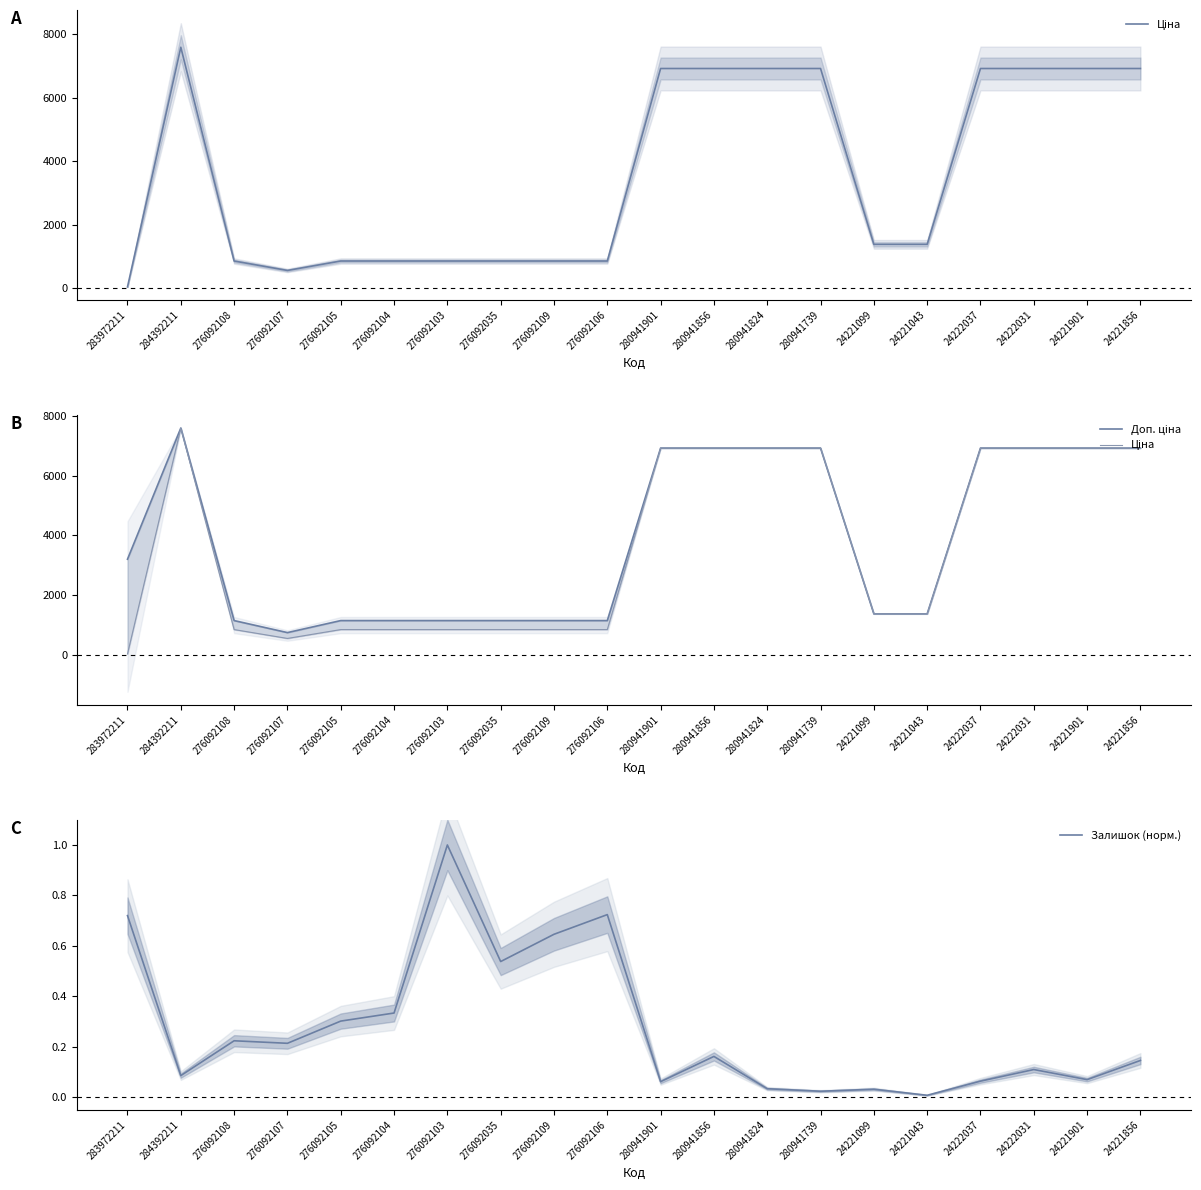

Which series has the largest total across all categories?

Доп. ціна